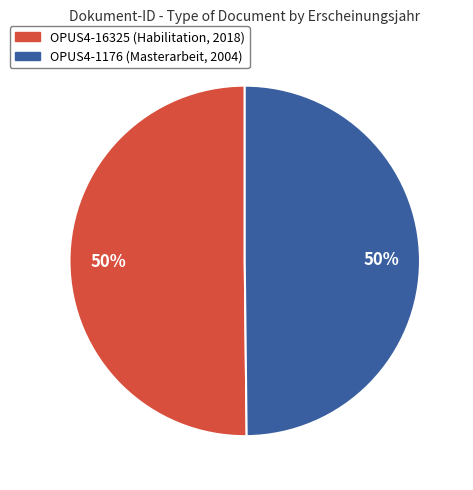

Approximately how many times larger is the value at OPUS4-1176 (Masterarbeit, 2004) compared to OPUS4-16325 (Habilitation, 2018)?

1.0